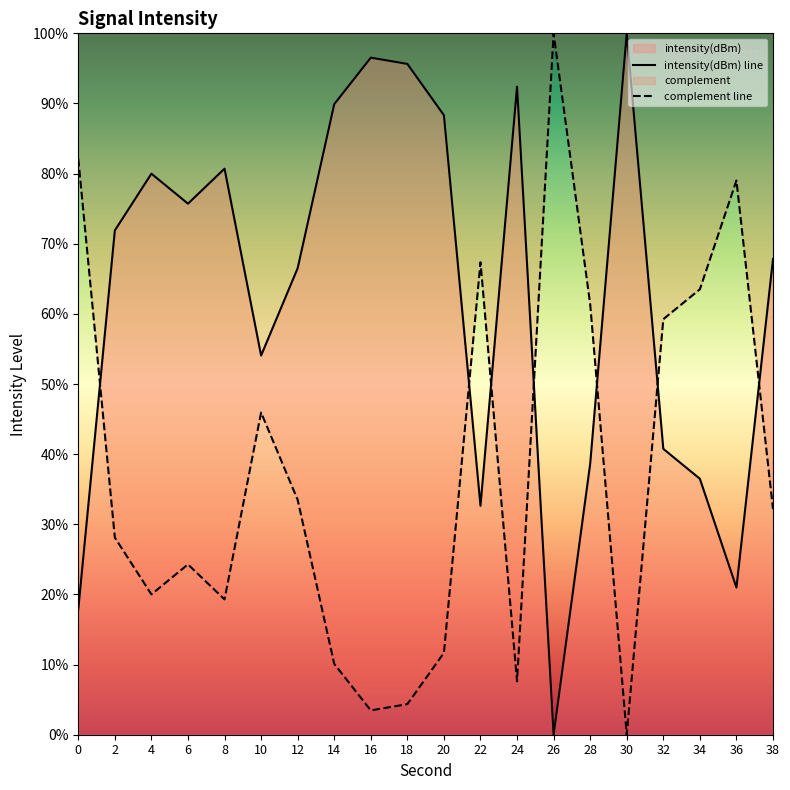

What is the sum of the values at 28 and 2?

110.5